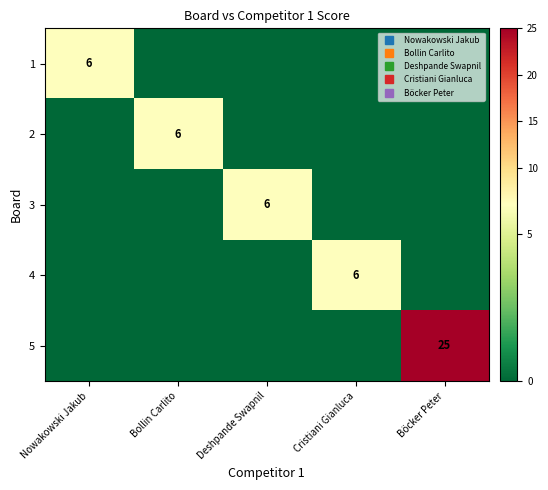

Is the value of 3 at Bollin Carlito greater than the value of 2 at Bollin Carlito?

No